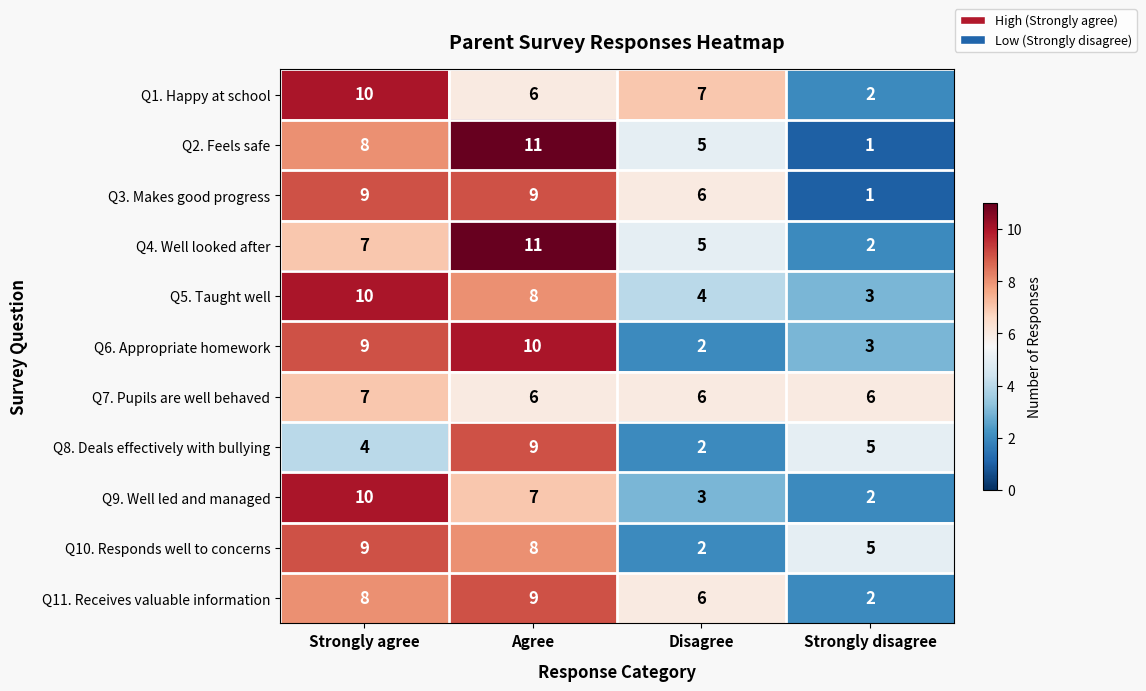

How many values in the Q3. Makes good progress series are below 9?

2